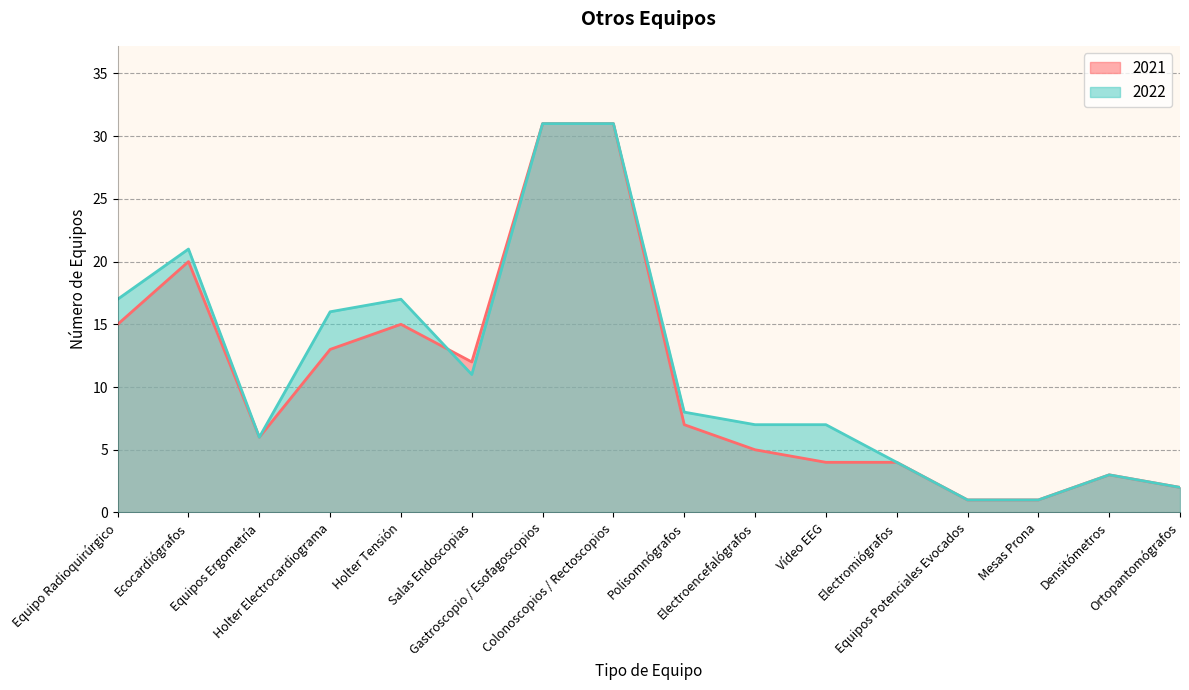

Which series has the largest total across all categories?

2022